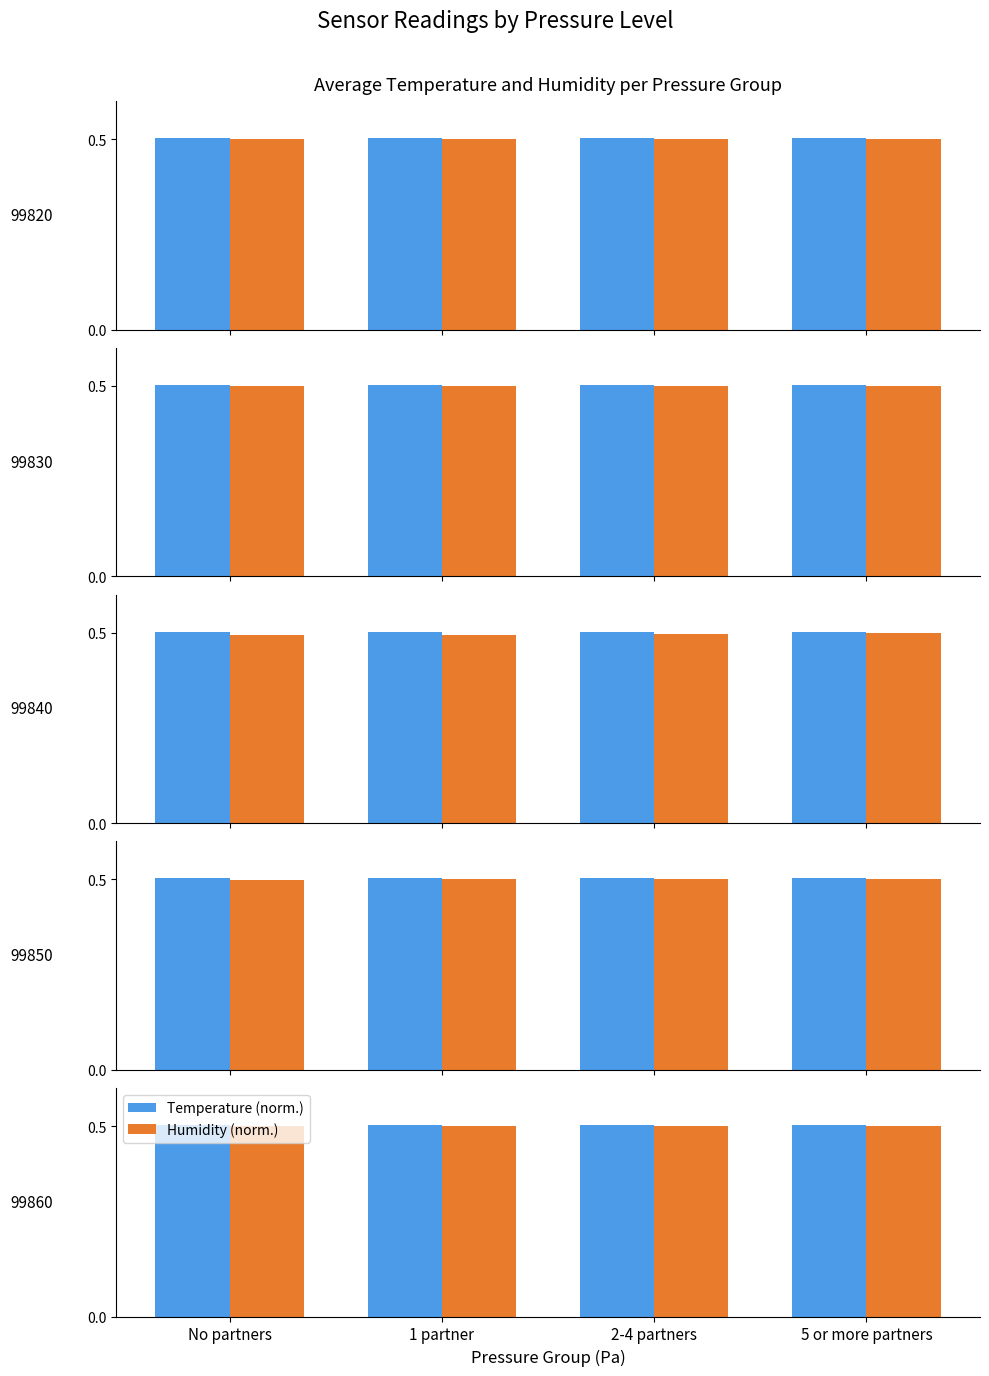

The Temperature series shows 0.3 at No partners. True or false?

False